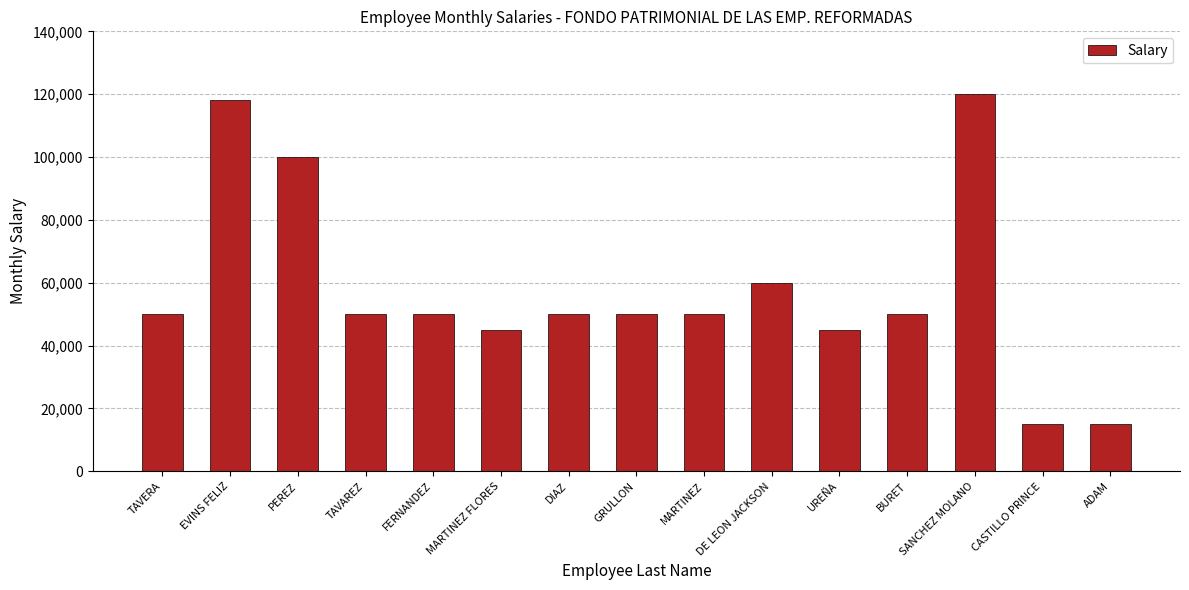

Reading left to right, what are all the values shown in this chart?

50000	118000	100000	50000	50000	45000	50000	50000	50000	60000	45000	50000	120000	15000	15000